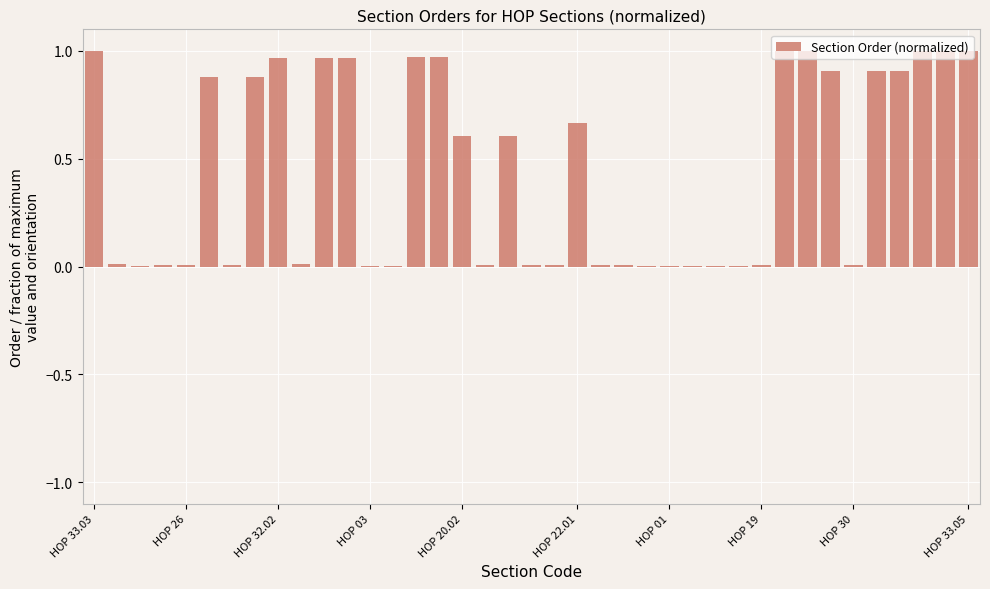

What is the sum of all values?

17.3